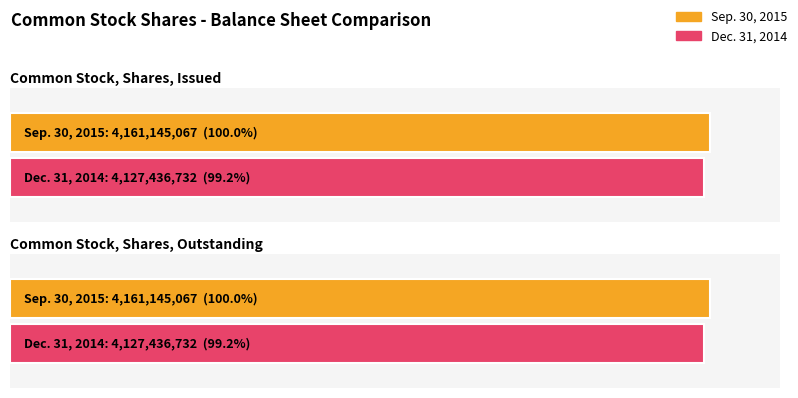

At which label is Sep. 30, 2015 closest to 4161145067?

Common Stock, Shares, Issued